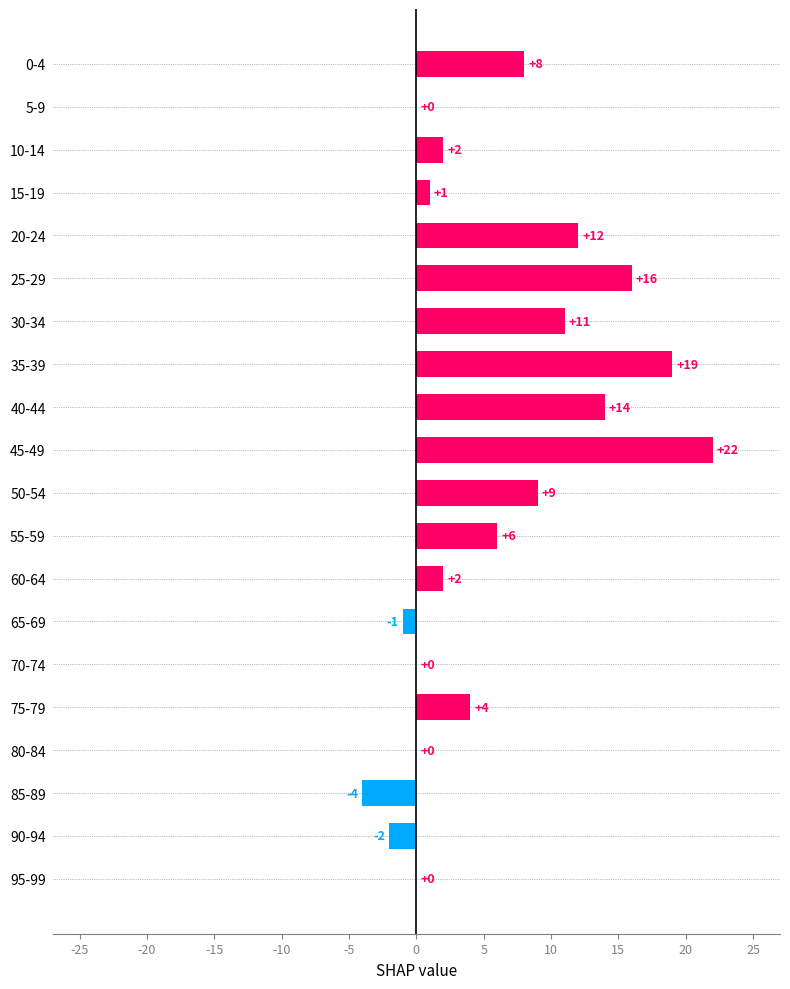

Where is the data nearest to the value 9?

50-54